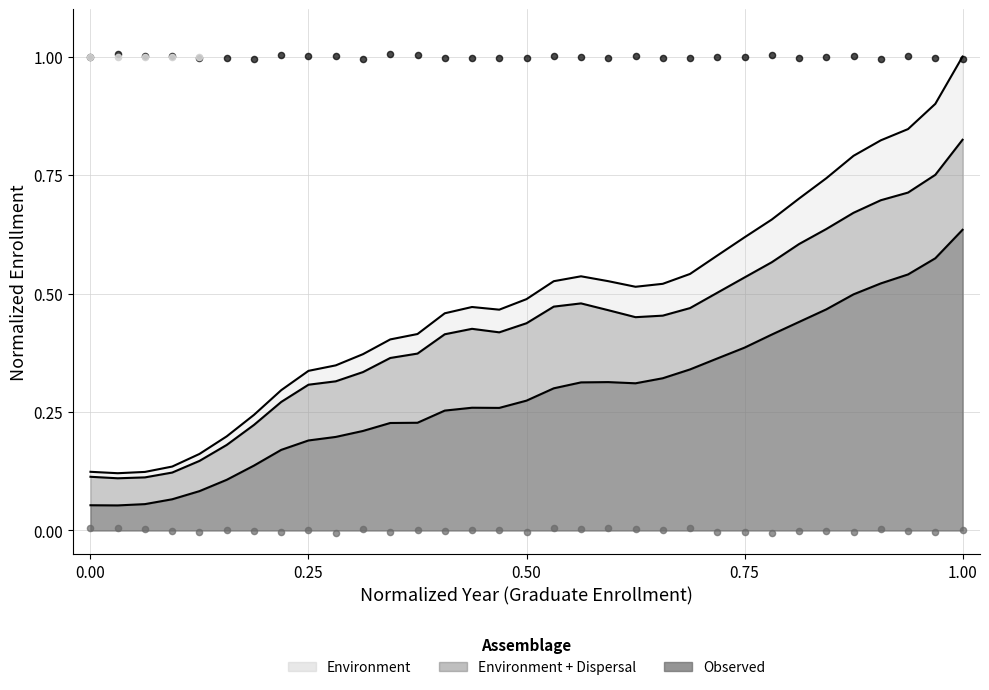

Which series reaches the minimum Y coordinate?

Environment + Dispersal